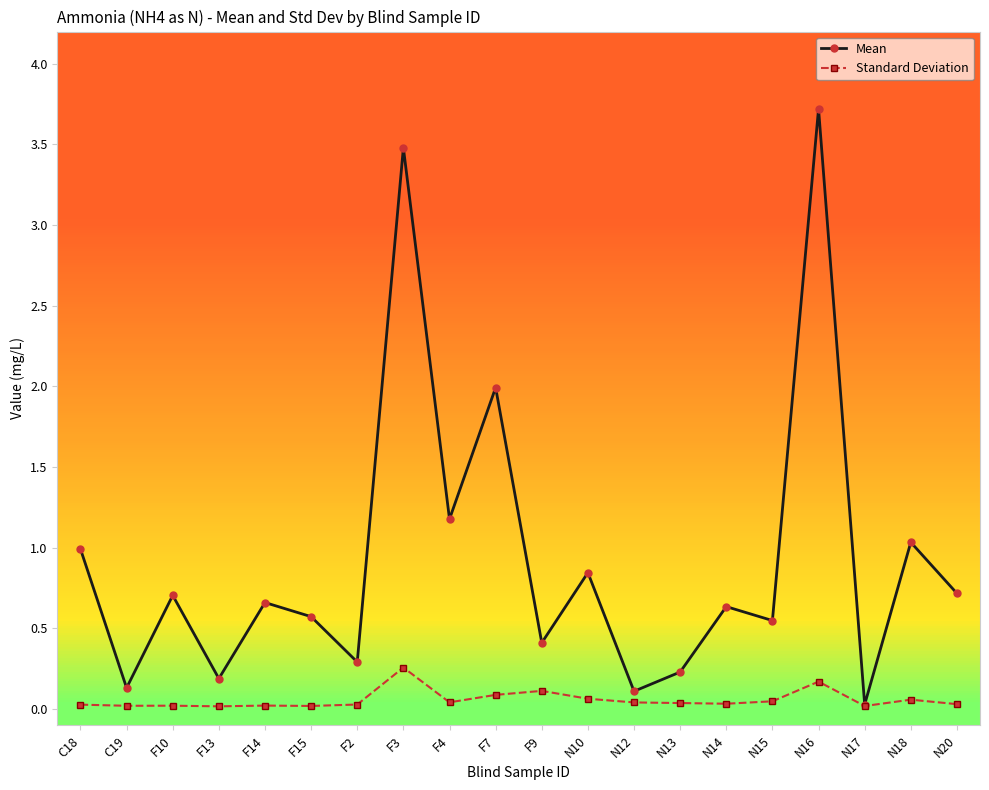

True or false: Standard Deviation has more than 1 points higher than both neighbors.

True